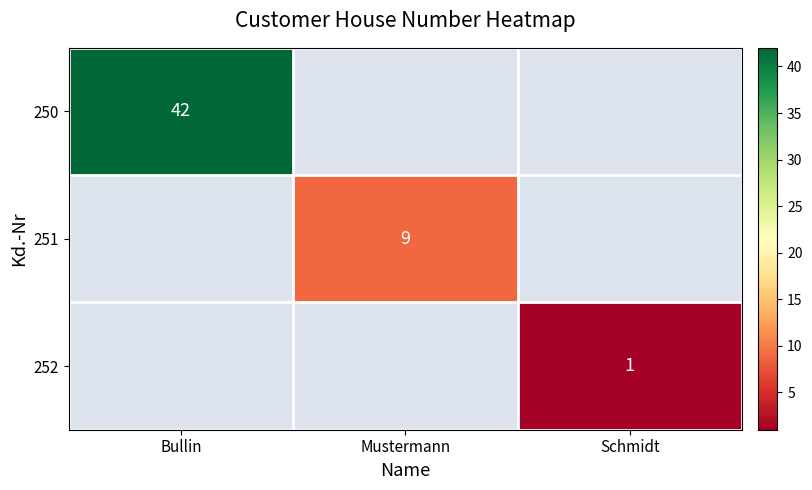

Count the number of data series in this chart.

3